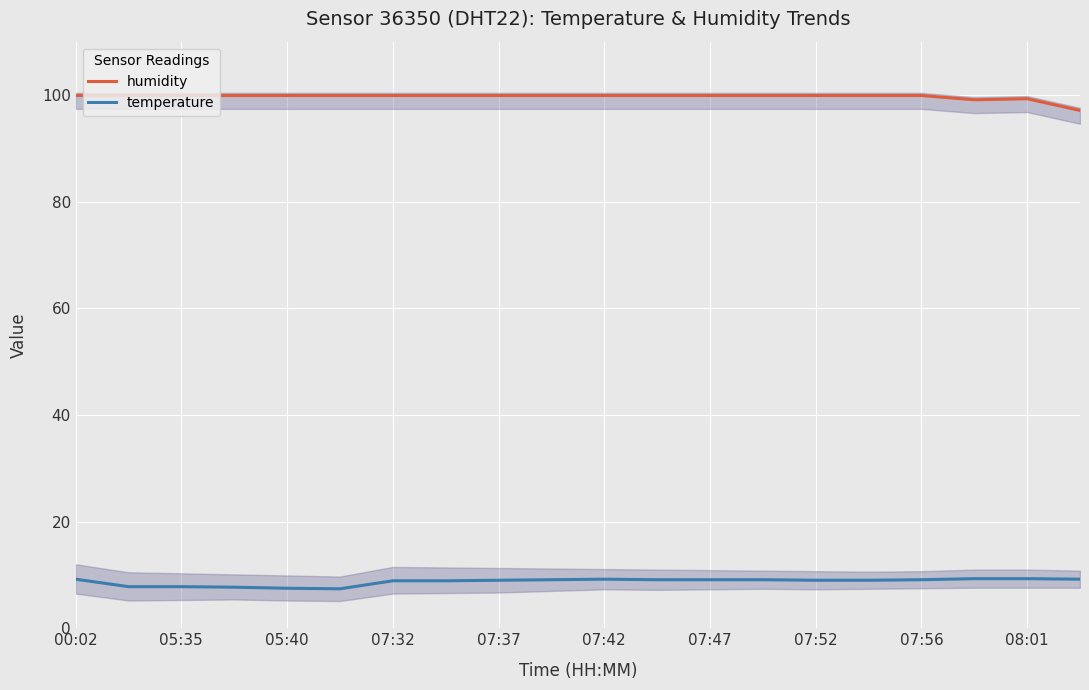

Which category has the highest value across all series?

00:02